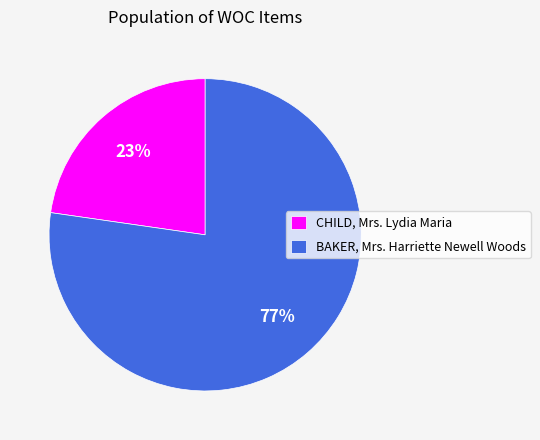

Is the sum of BAKER, Mrs. Harriette Newell Woods and CHILD, Mrs. Lydia Maria greater than half?

Yes